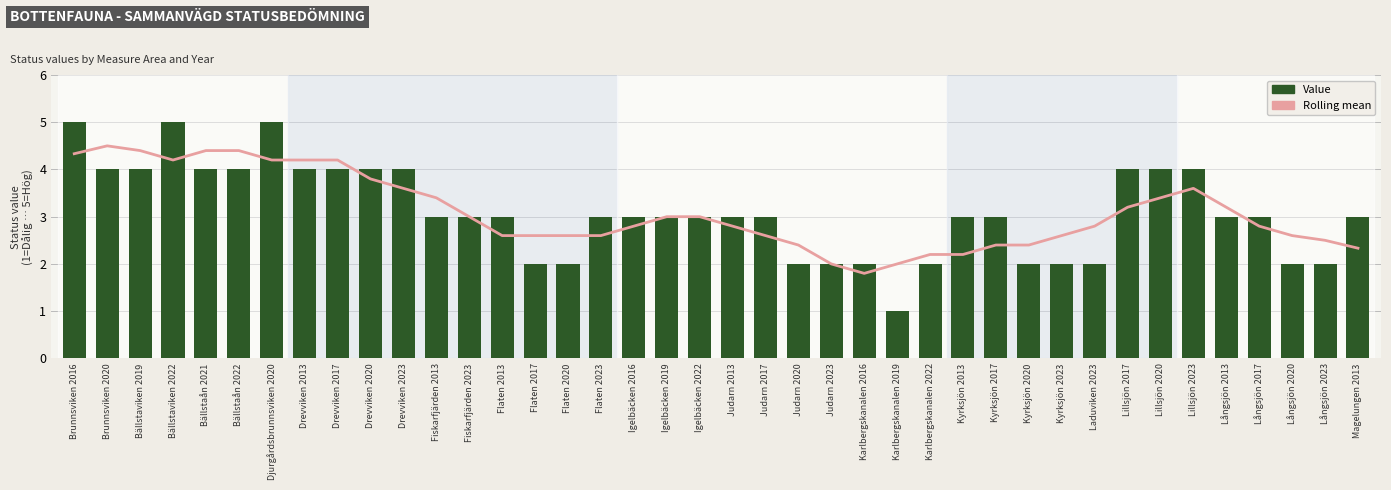

How many categories are shown in the chart?

40